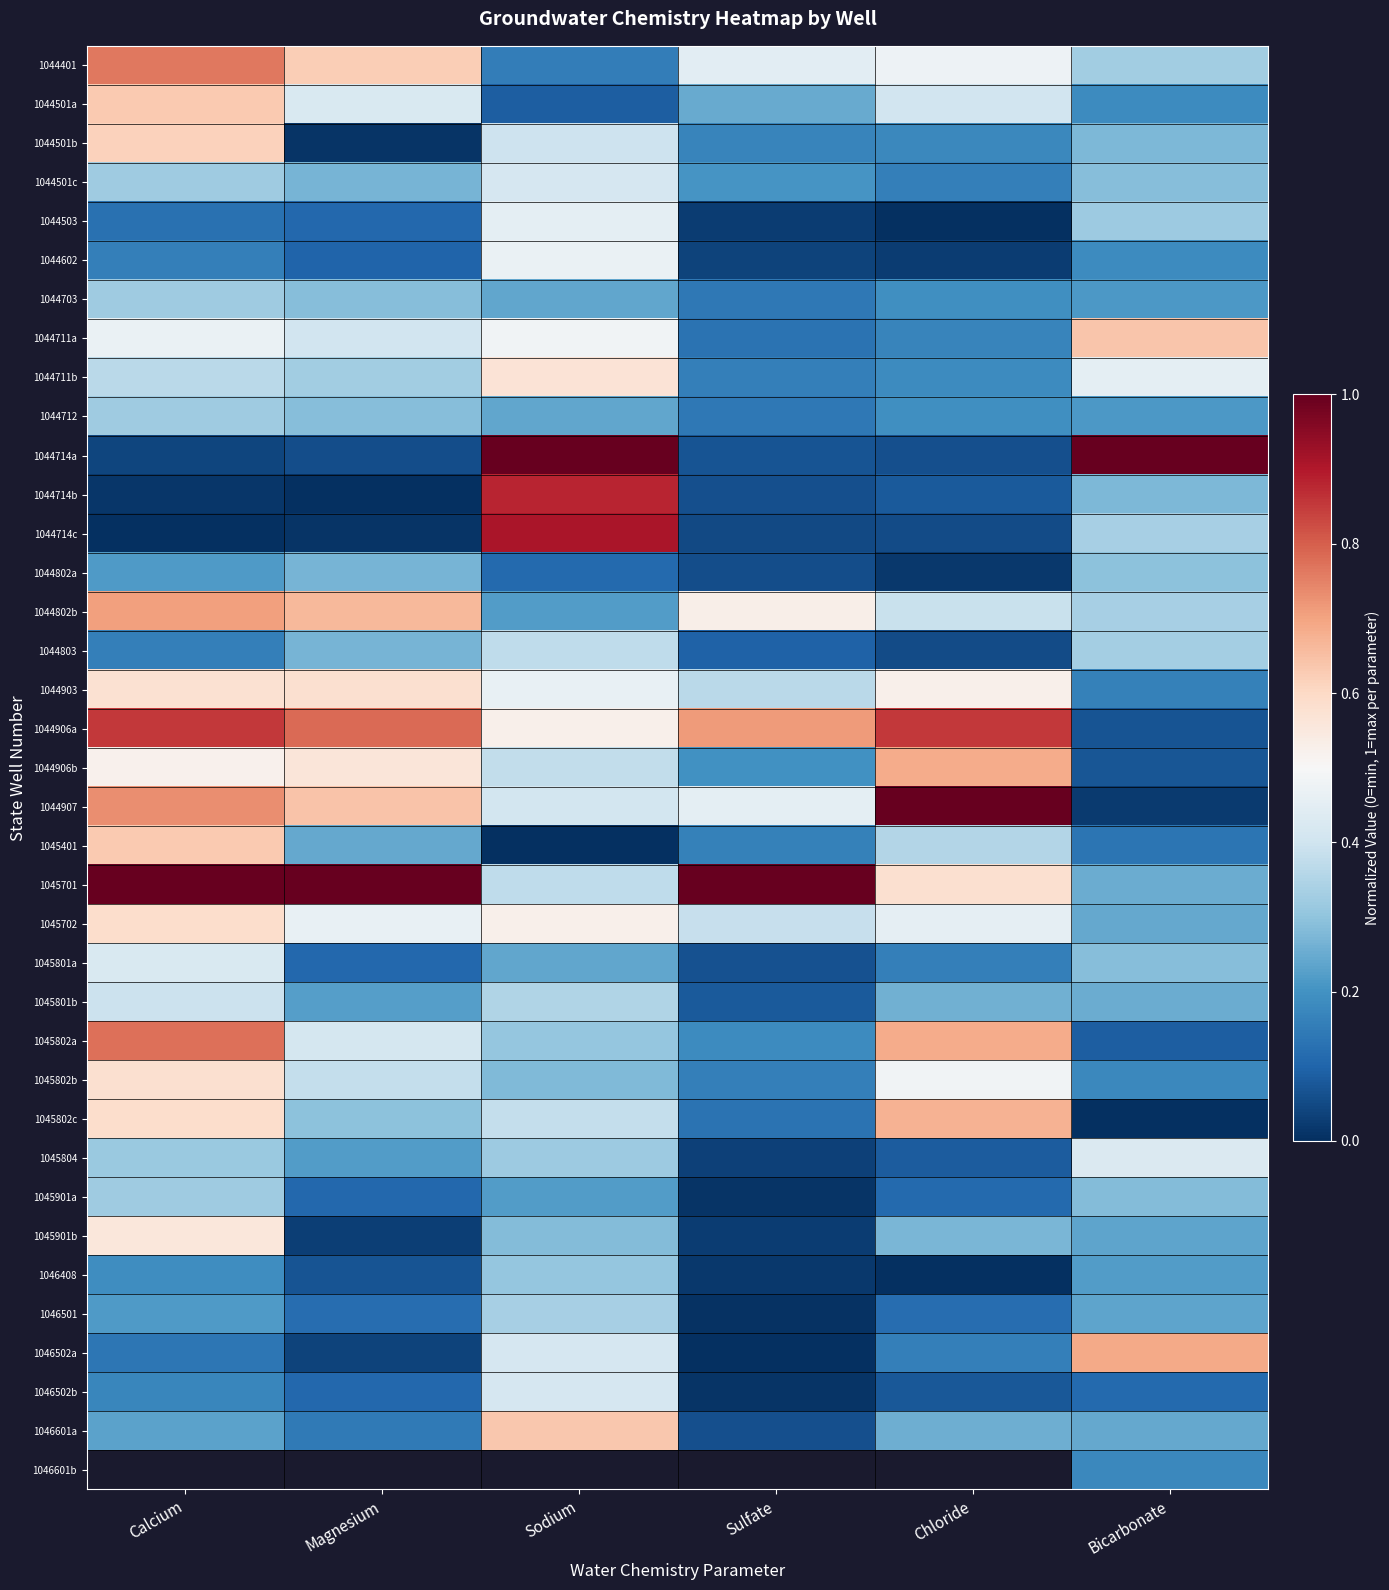

Which category has the lowest value in the 1045804 series?

Sulfate